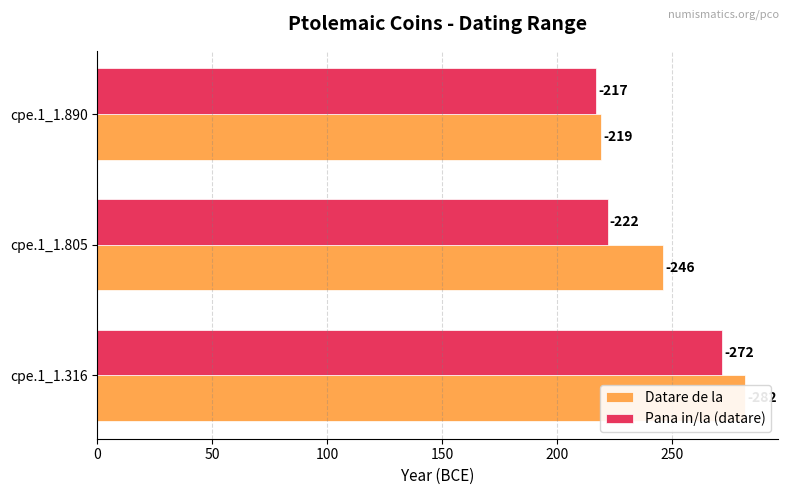

Are the bars horizontal?

Yes